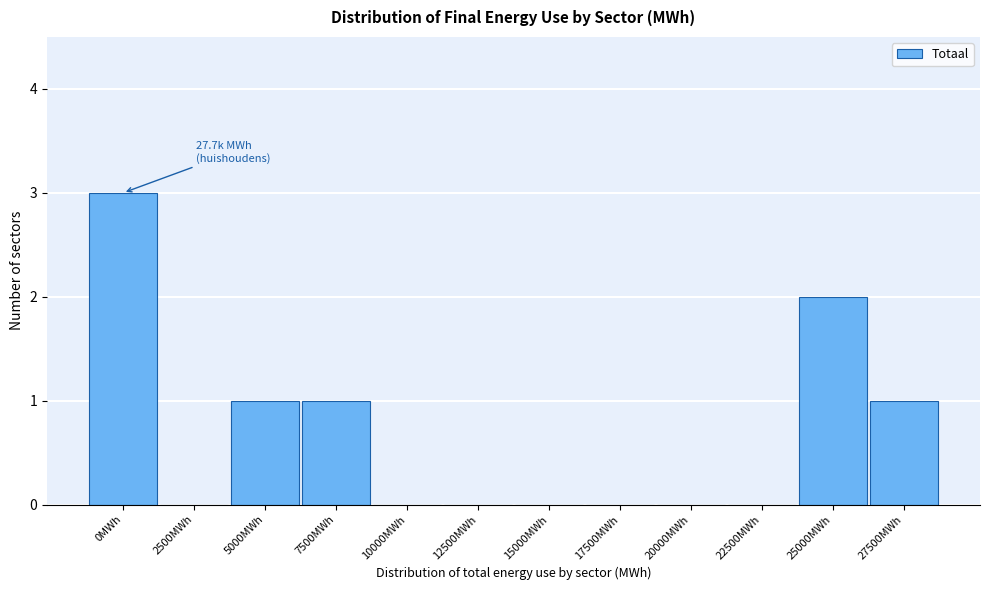

Reading left to right, list all the values displayed in this chart.

0MWh=3	2500MWh=0	5000MWh=1	7500MWh=1	10000MWh=0	12500MWh=0	15000MWh=0	17500MWh=0	20000MWh=0	22500MWh=0	25000MWh=2	27500MWh=1